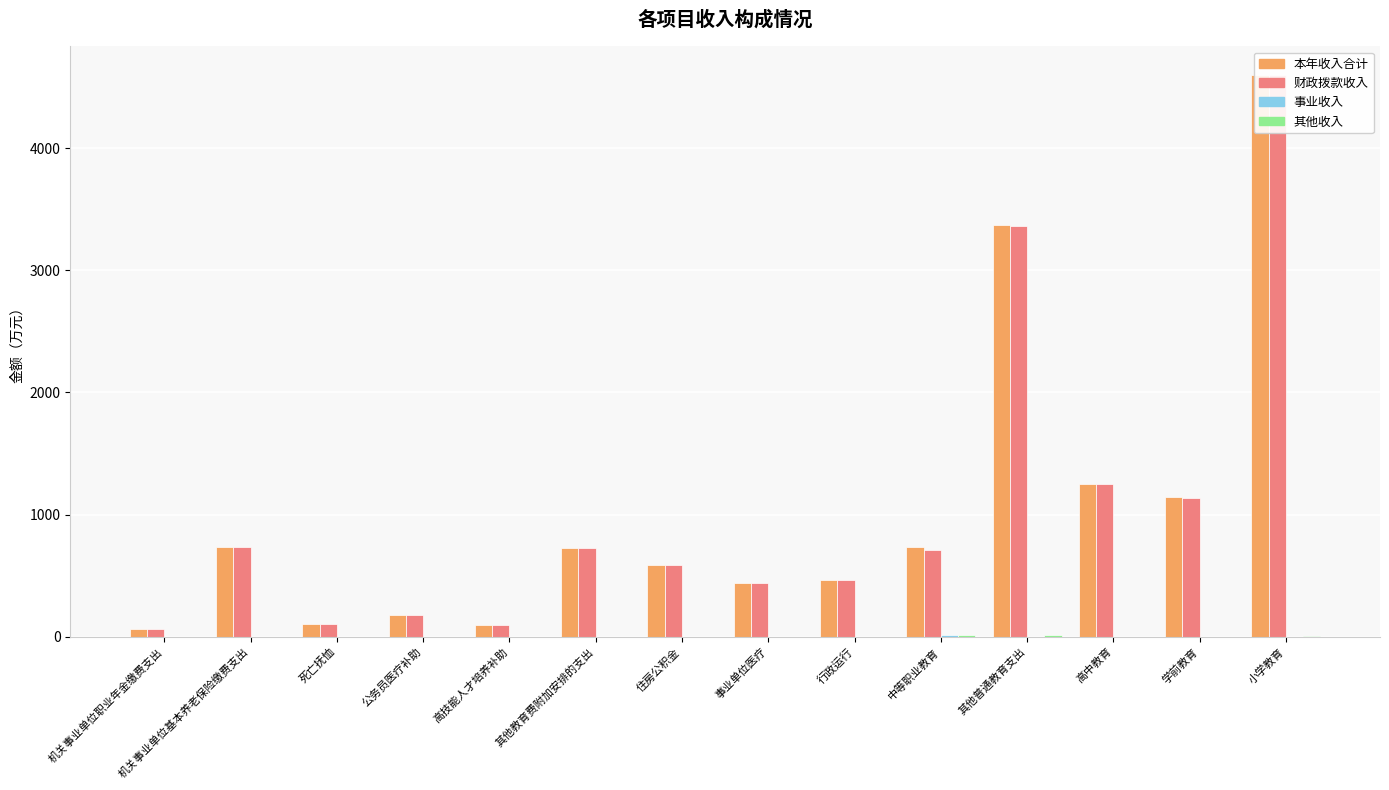

What is the sum of the 其他收入 values at 学前教育 and 住房公积金?

1.2